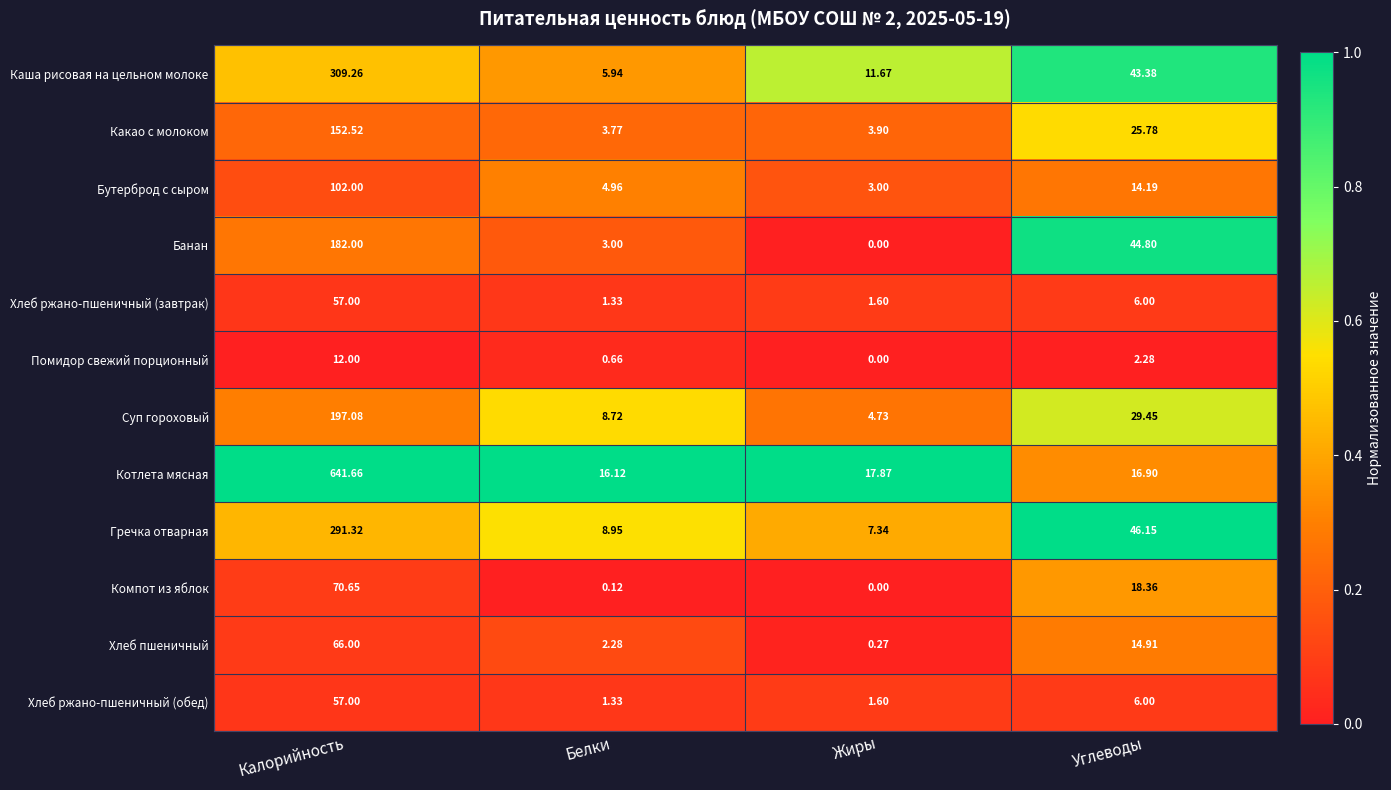

At which label does Какао с молоком first exceed 25?

Калорийность